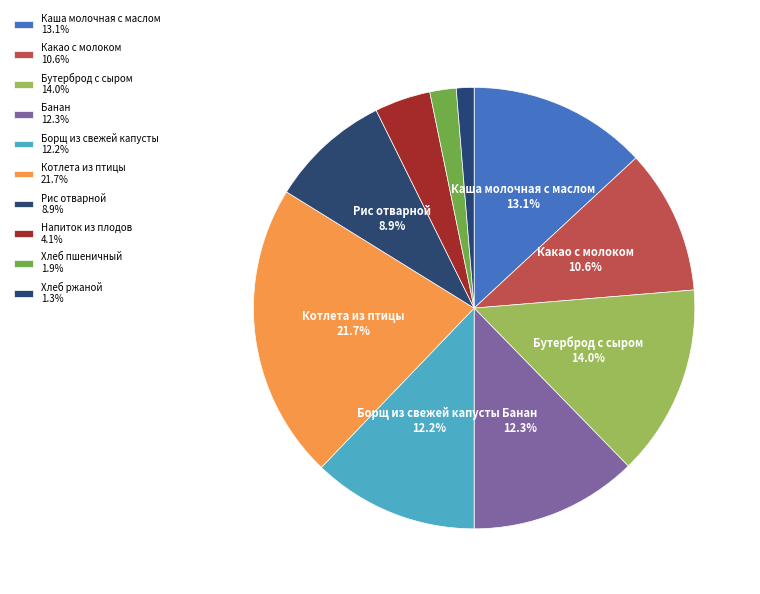

Does Котлета из птицы represent more than half of the total?

No